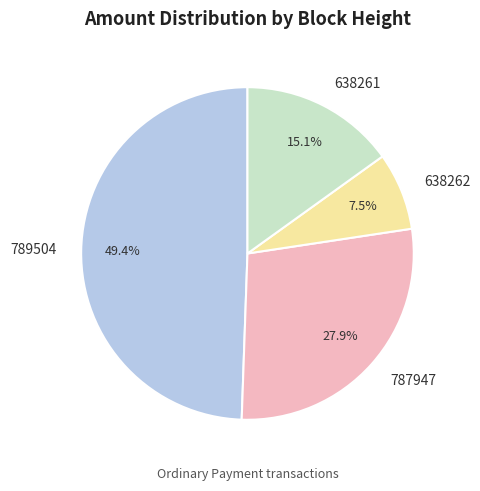

Does 789504 account for over 50% of the chart?

No